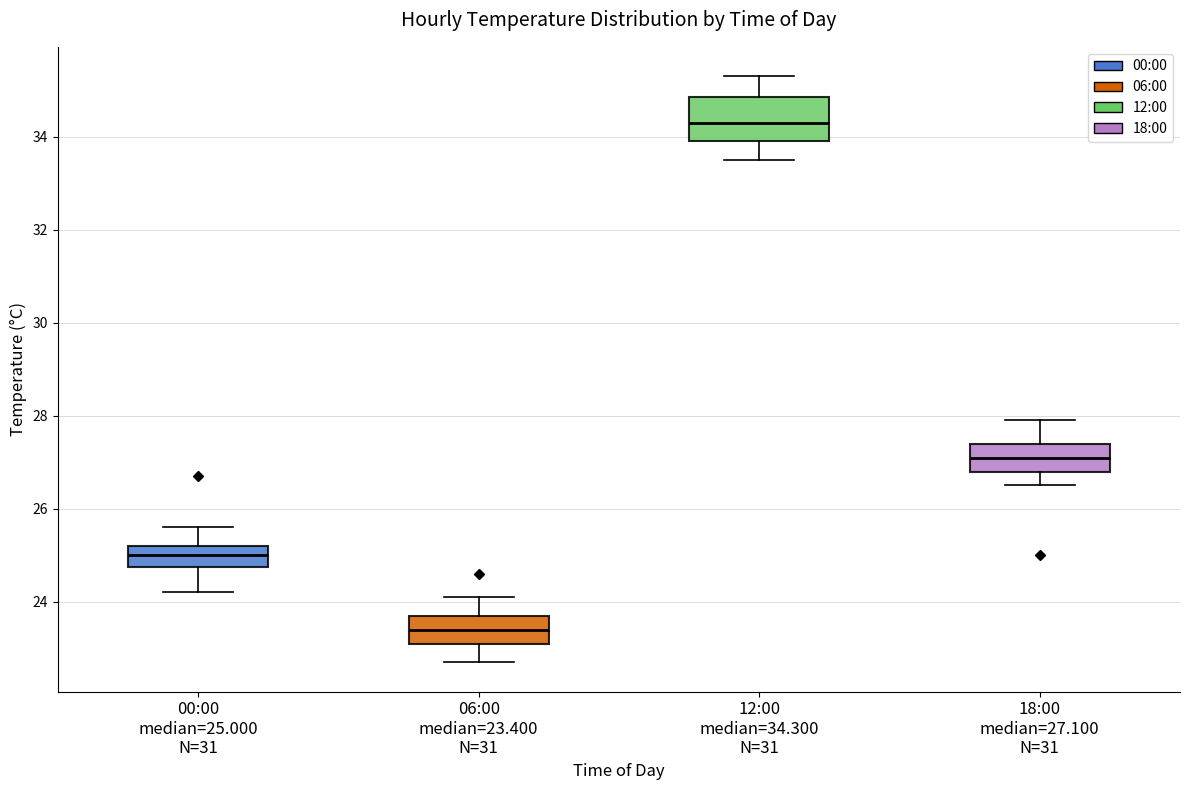

Comparing the boxes themselves (not the whiskers), which one is the tallest?

12:00 median=34.300 N=31